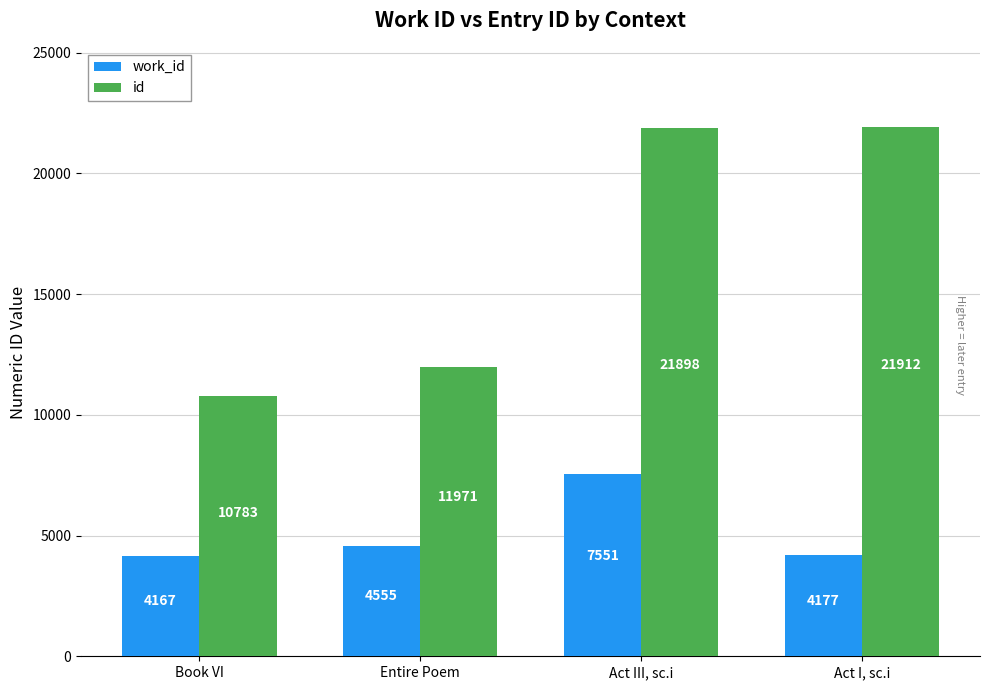

Read the id value at Act III, sc.i, to the nearest 50.

21900